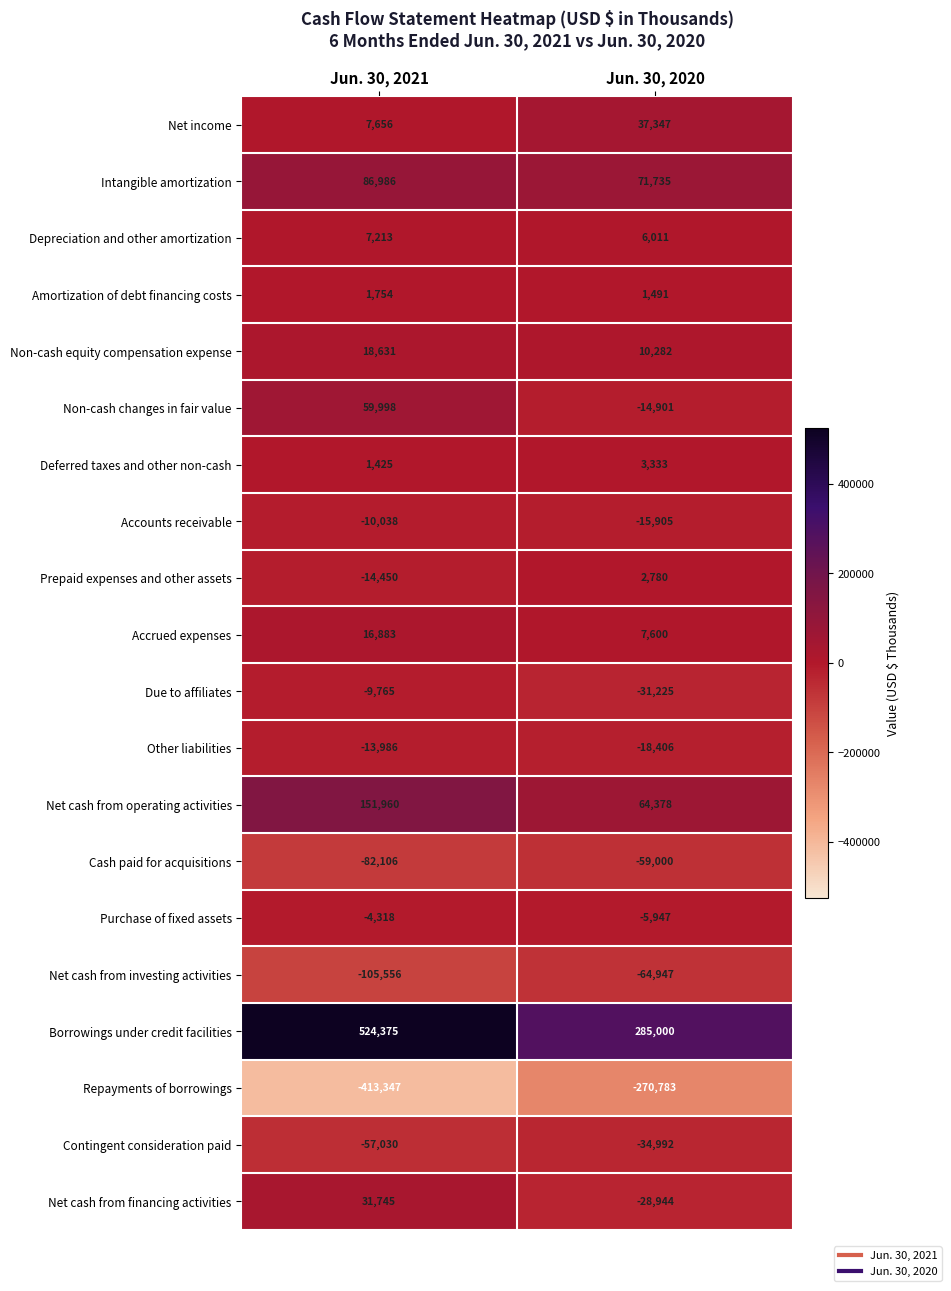

What is the minimum value for Depreciation and other amortization?

6011